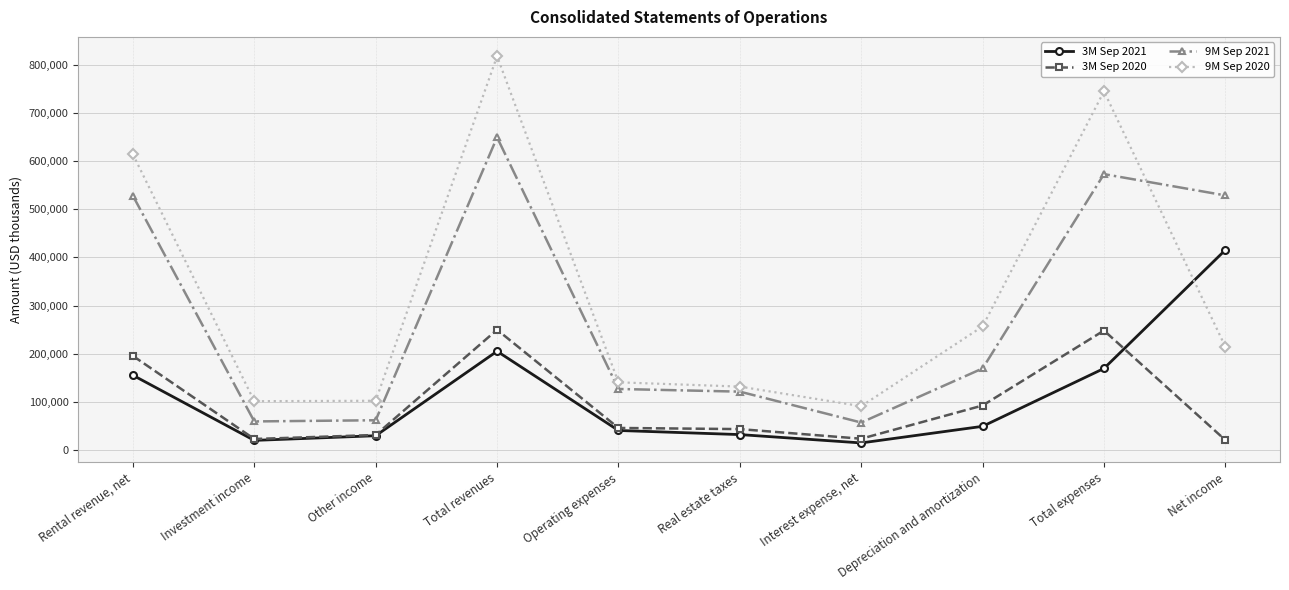

True or false: 3M Sep 2020 and 9M Sep 2020 cross at least once.

False